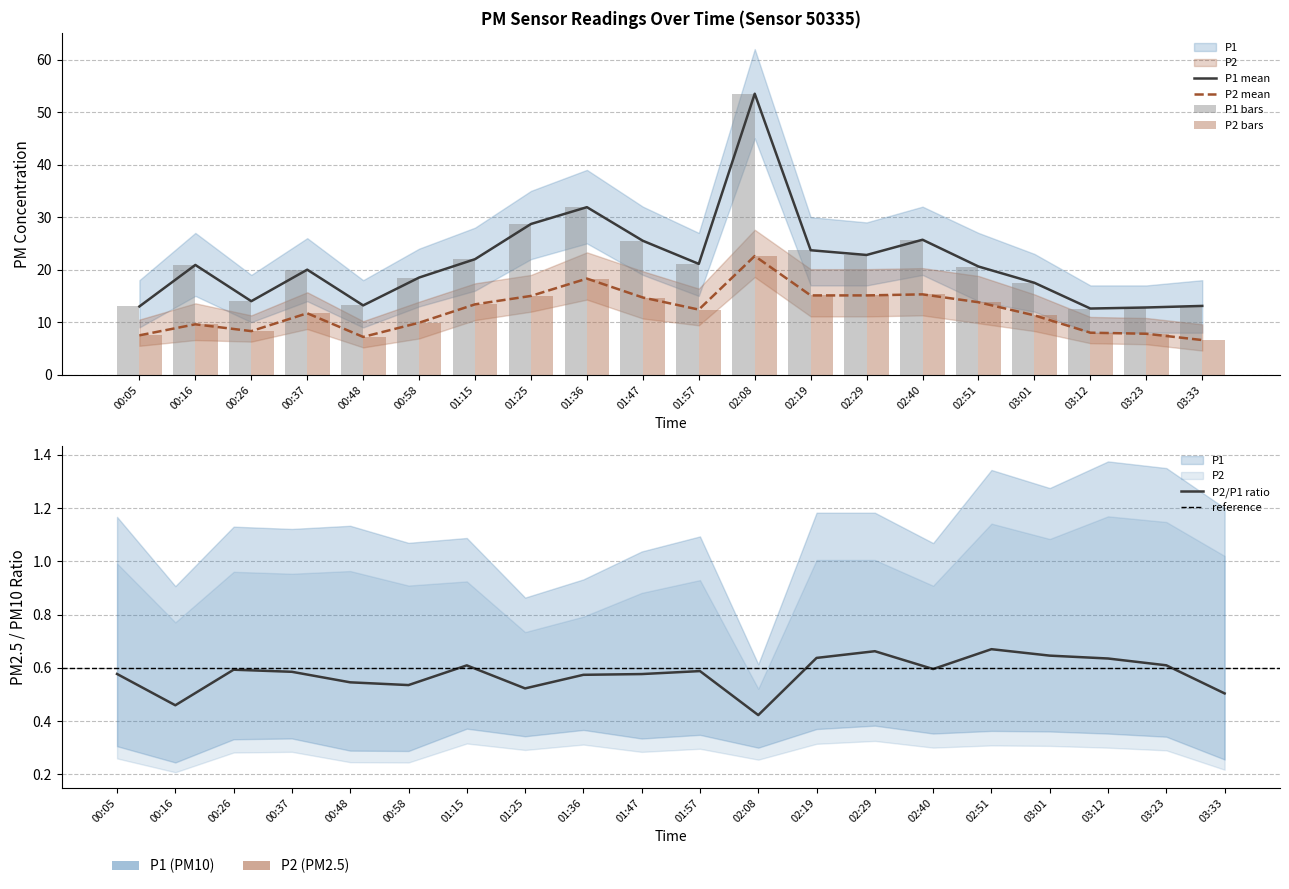

What is the total value across all series at 00:26?

22.3